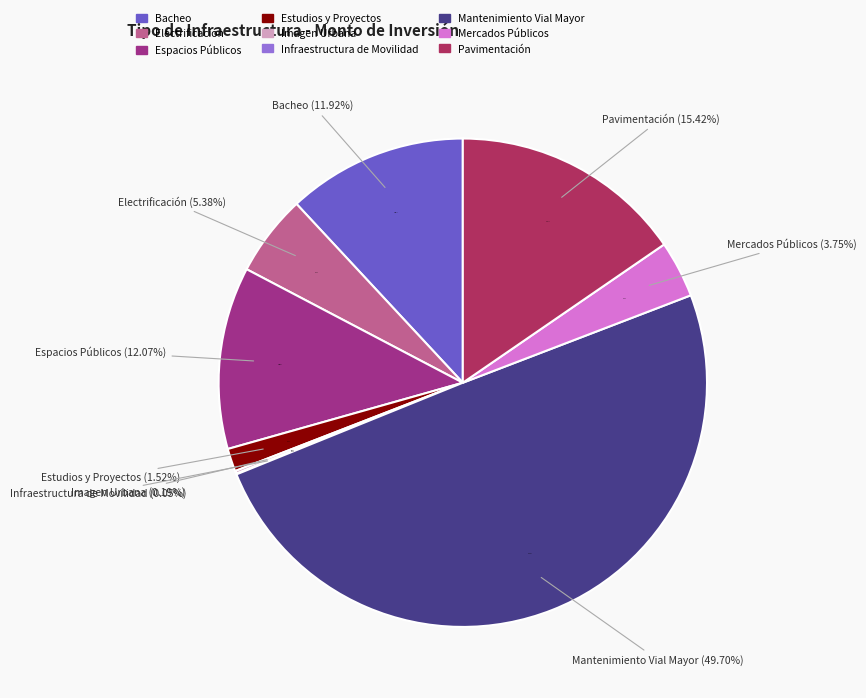

To the nearest percent, what is the difference between the Mercados Públicos and Espacios Públicos slice percentages?

8%